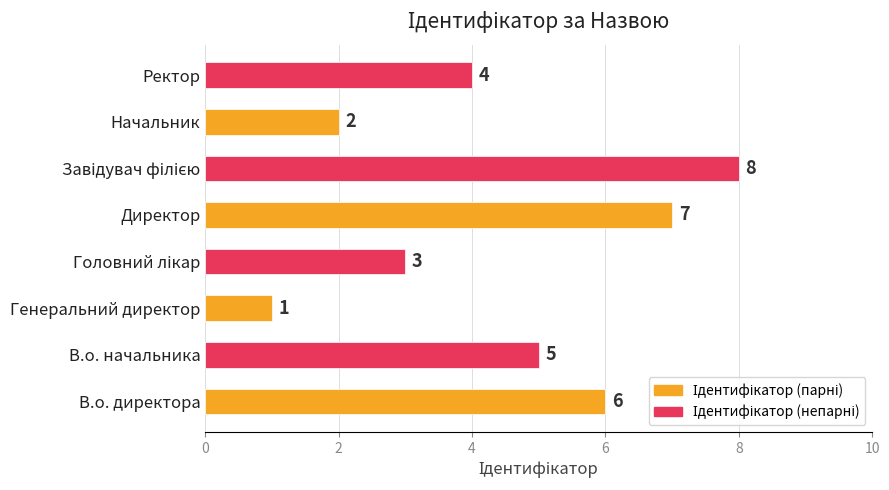

True or false: the data shows 5 at В.о. начальника.

True